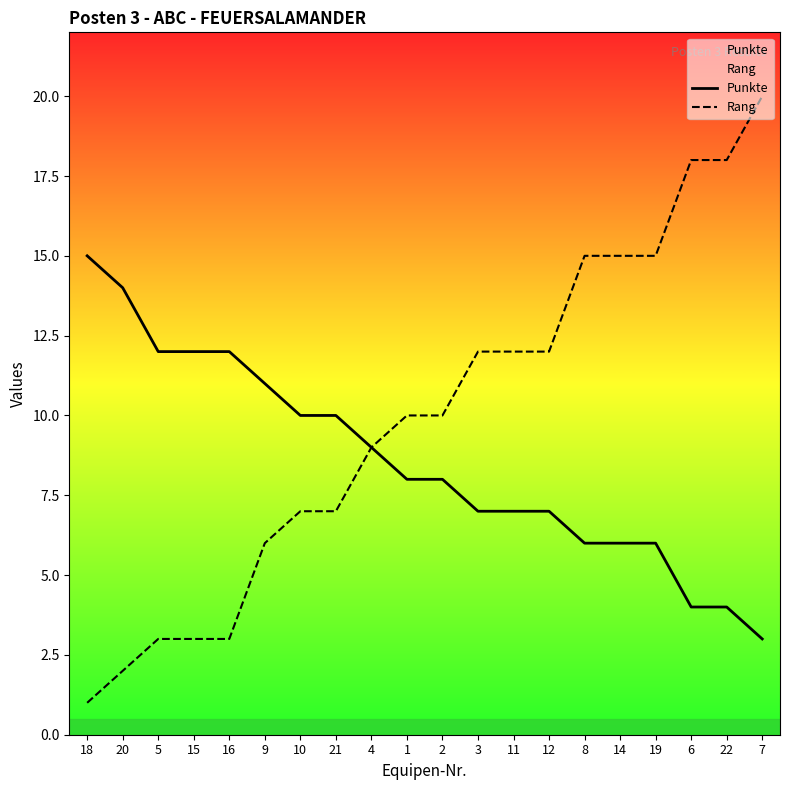

Where does the Punkte series first go above 8?

18